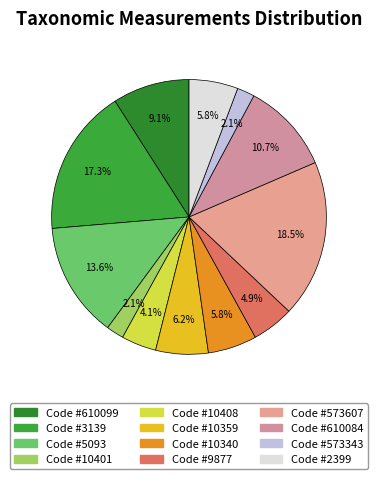

True or false: Code #3139 accounts for 9% of the total.

False